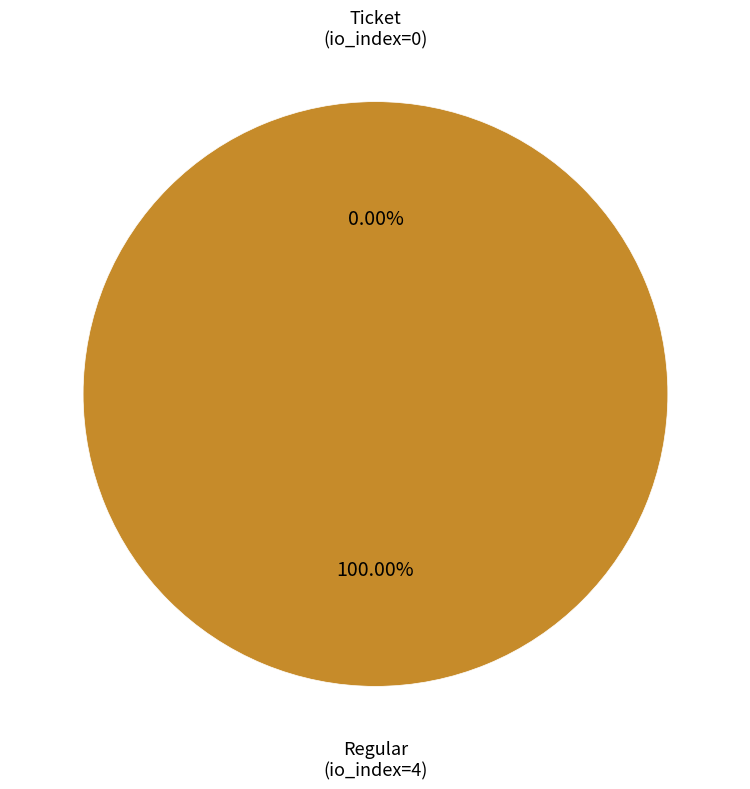

Rank the categories by value from highest to lowest.

Regular, Ticket